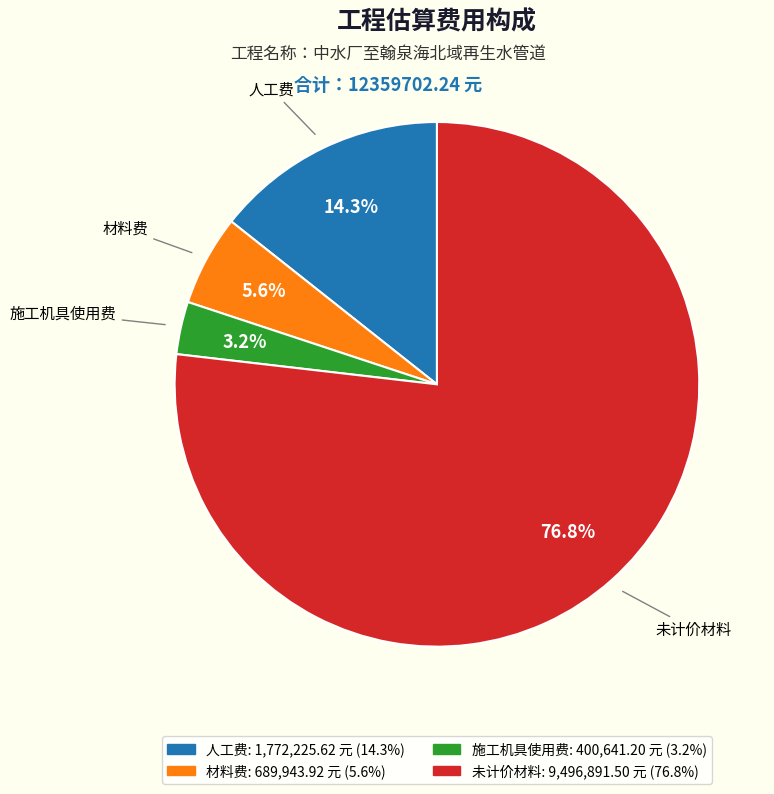

Which category has the biggest portion of the pie?

未计价材料